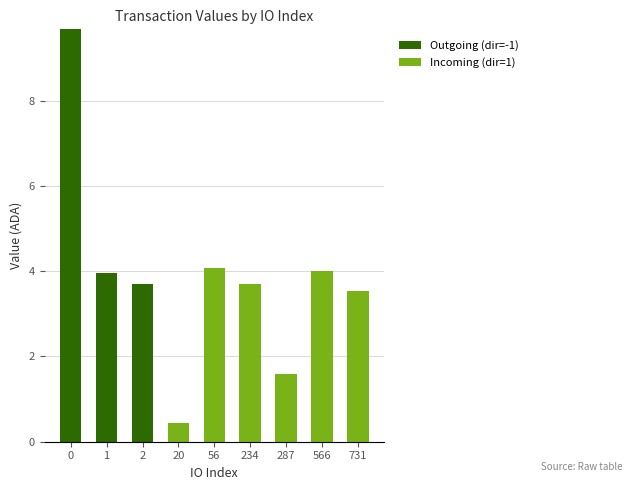

True or false: Outgoing (dir=-1) has a value of -4.4 at 287.

False